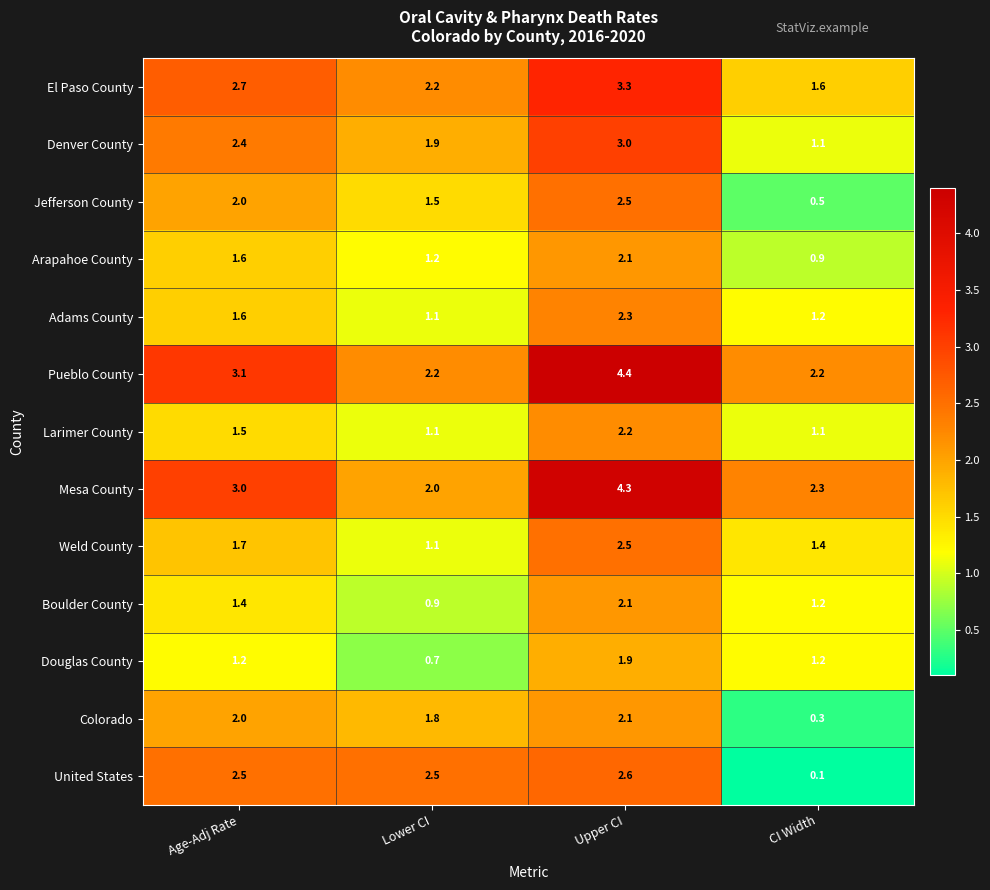

What is the maximum value for Adams County?

2.3